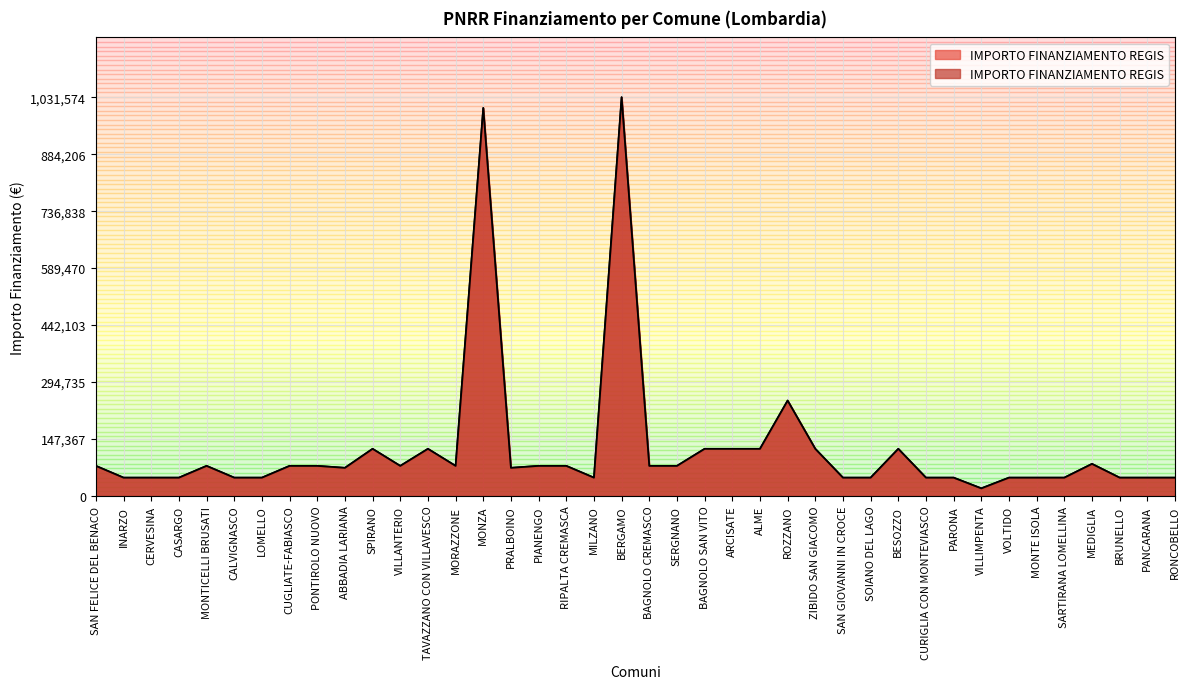

Between CASARGO and SAN FELICE DEL BENACO, which is larger?

SAN FELICE DEL BENACO